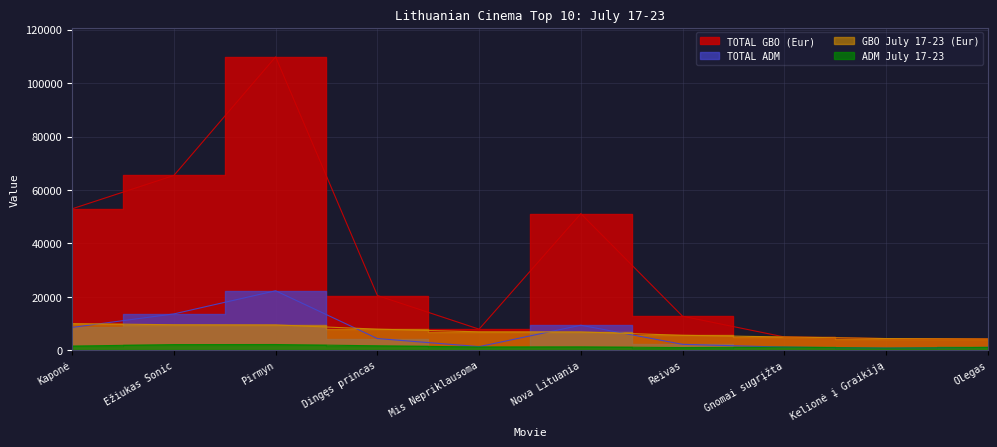

Reading left to right, list all the values displayed in this chart.

GBO July 17-23 (Eur): 9945.0	9527.7	9474.6	7874.6	6875.6	6839.7	5576.5	4953.0	4355.7	4193.4
ADM July 17-23: 1528.0	2095.0	2120.0	1640.0	1197.0	1225.0	981.0	1138.0	764.0	1023.0
TOTAL GBO (Eur): 52943.0	65424.0	109828.0	20471.2	7876.1	51128.4	12708.0	4953.0	4356.0	4193.4
TOTAL ADM: 8531.0	13587.0	22252.0	4358.0	1335.0	9343.0	2192.0	1138.0	764.0	1023.0